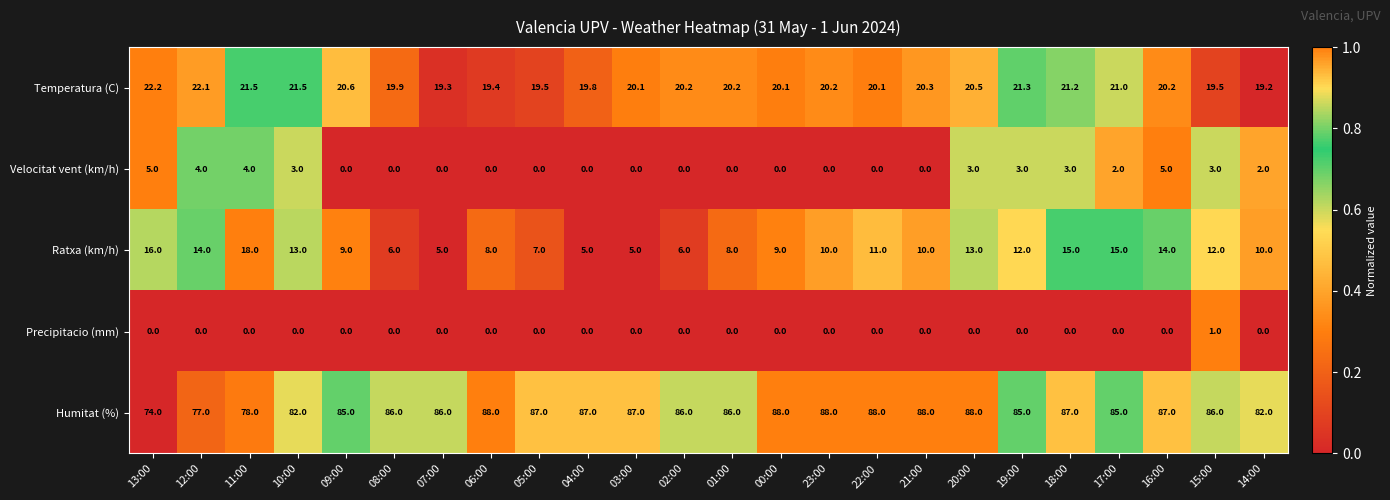

What is the lowest value of the Humitat (%) series?

74.0